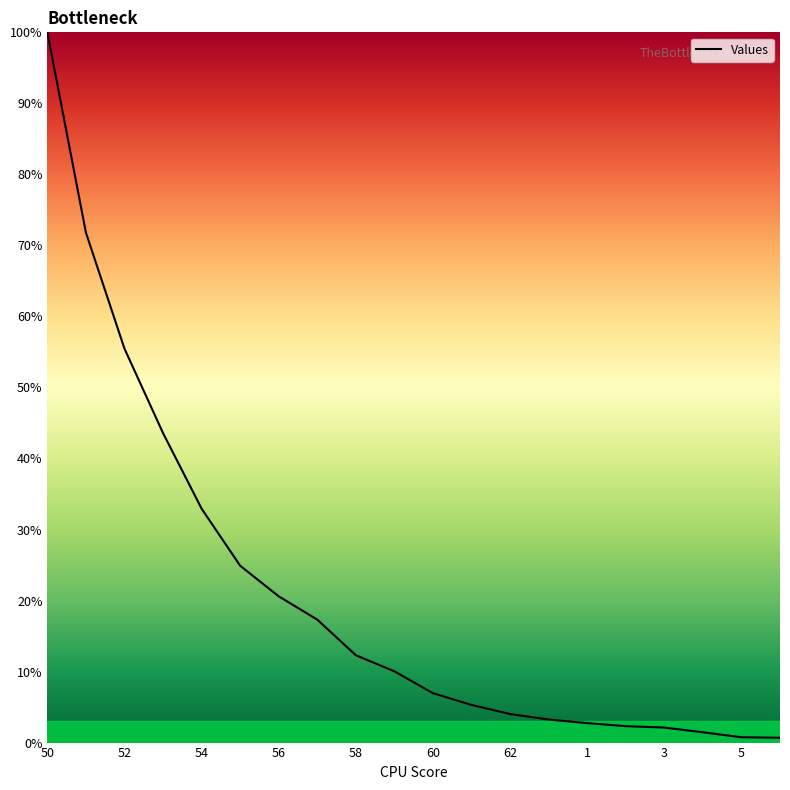

Where is the data nearest to the value 0?

6